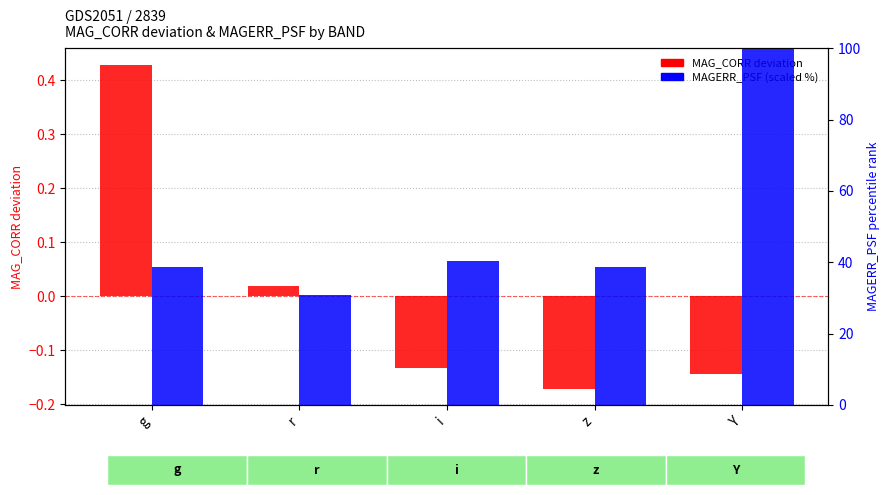

What is the difference between the MAG_CORR deviation values at g and Y?

0.6